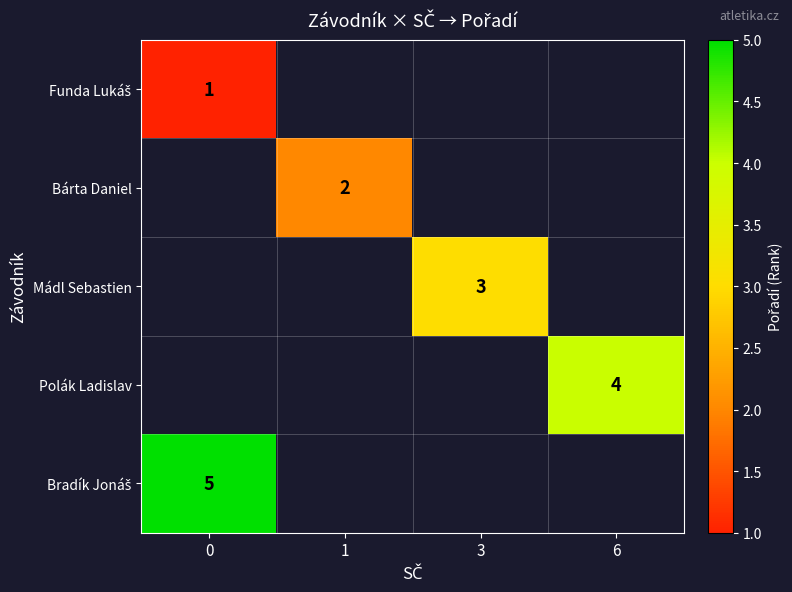

How many positive values does the Bradík Jonáš series have?

1